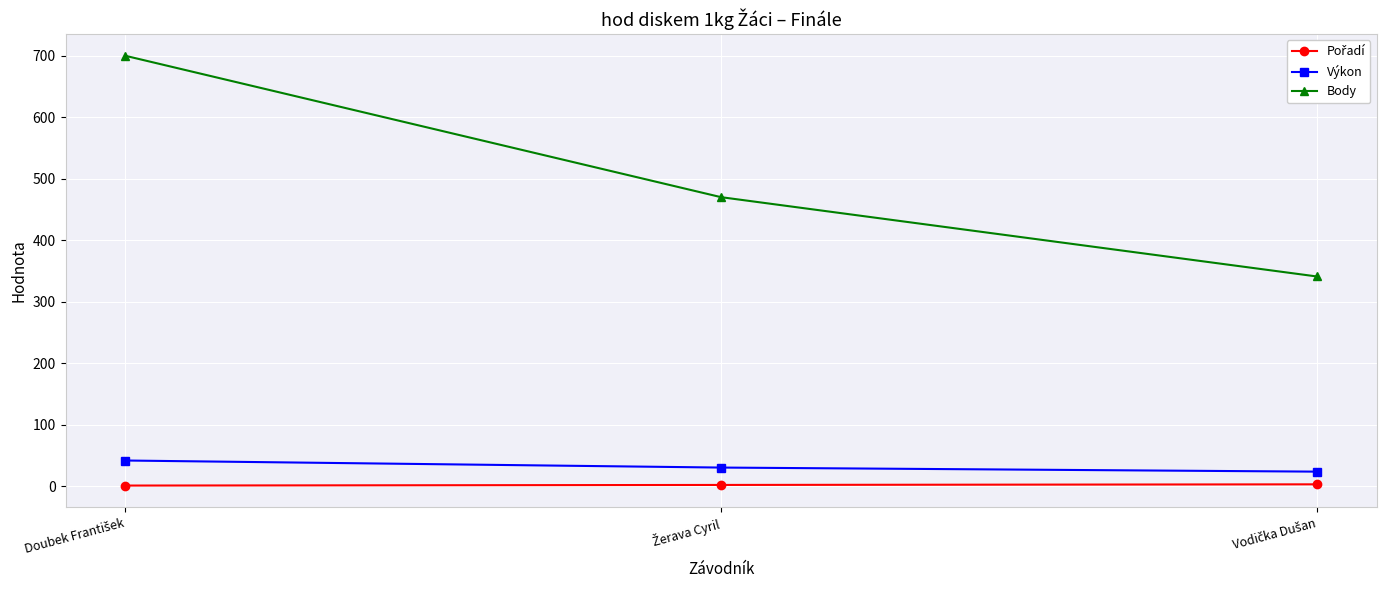

Which series has the largest total across all categories?

Body